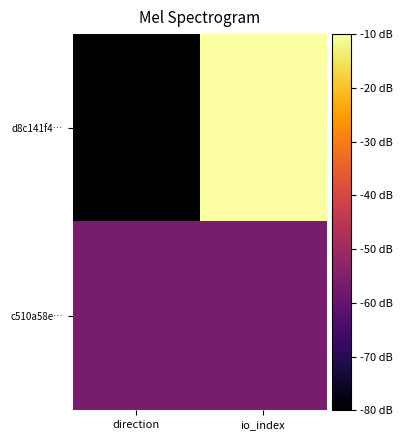

What is the difference between the highest and lowest values at direction?

23.3